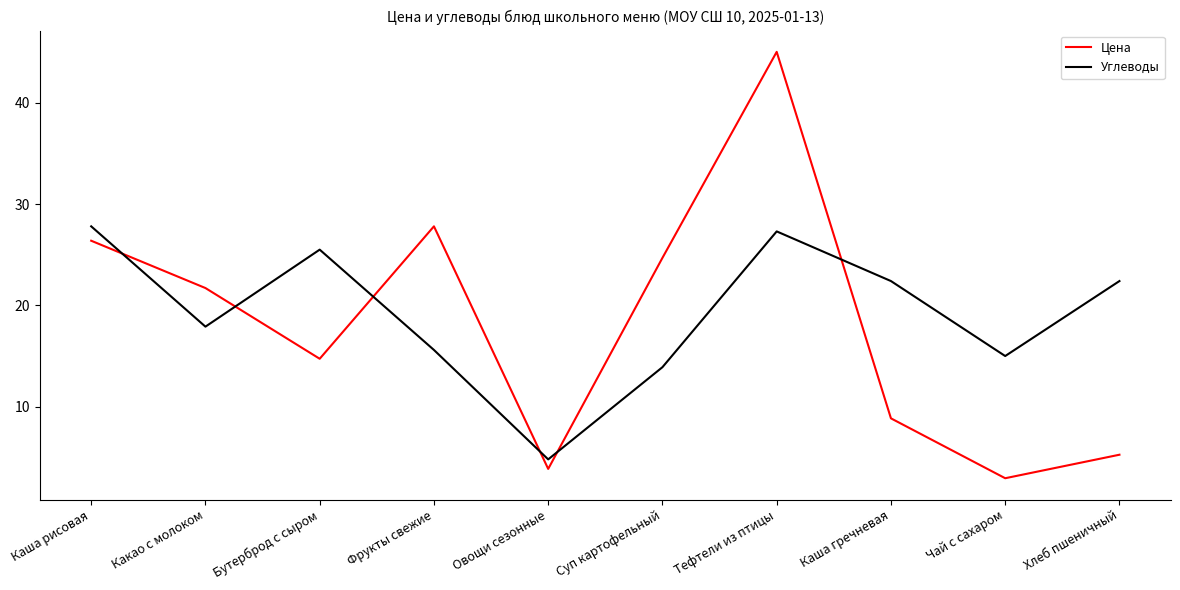

What position from the right is Каша рисовая?

10